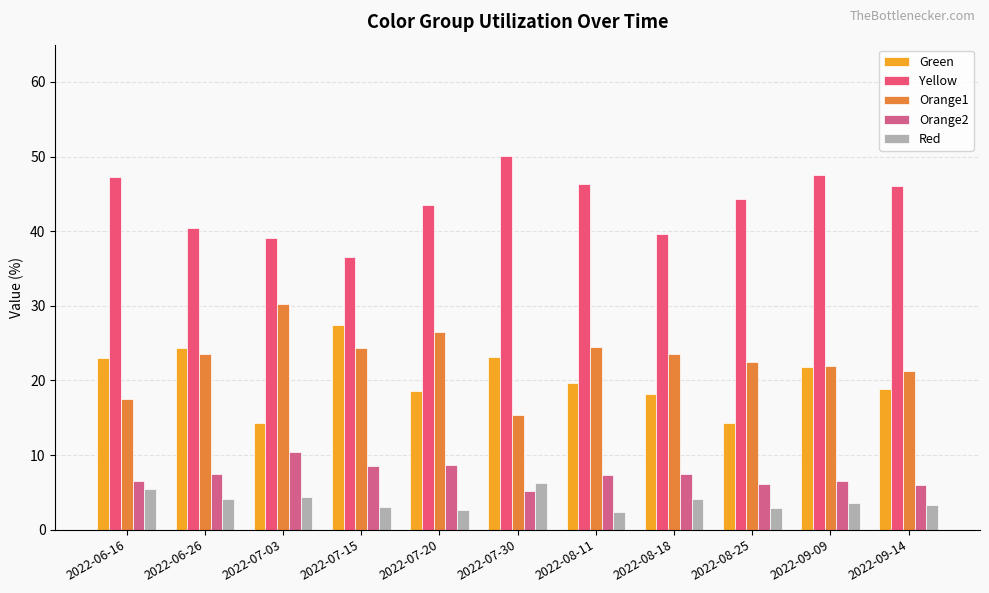

Which category has the highest value across all series?

2022-07-30